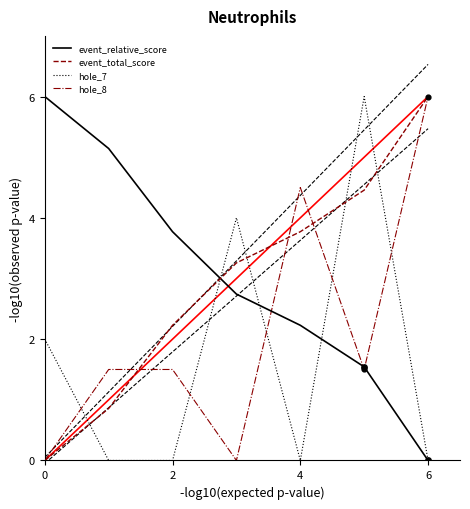

Which series has the largest total across all categories?

event_relative_score